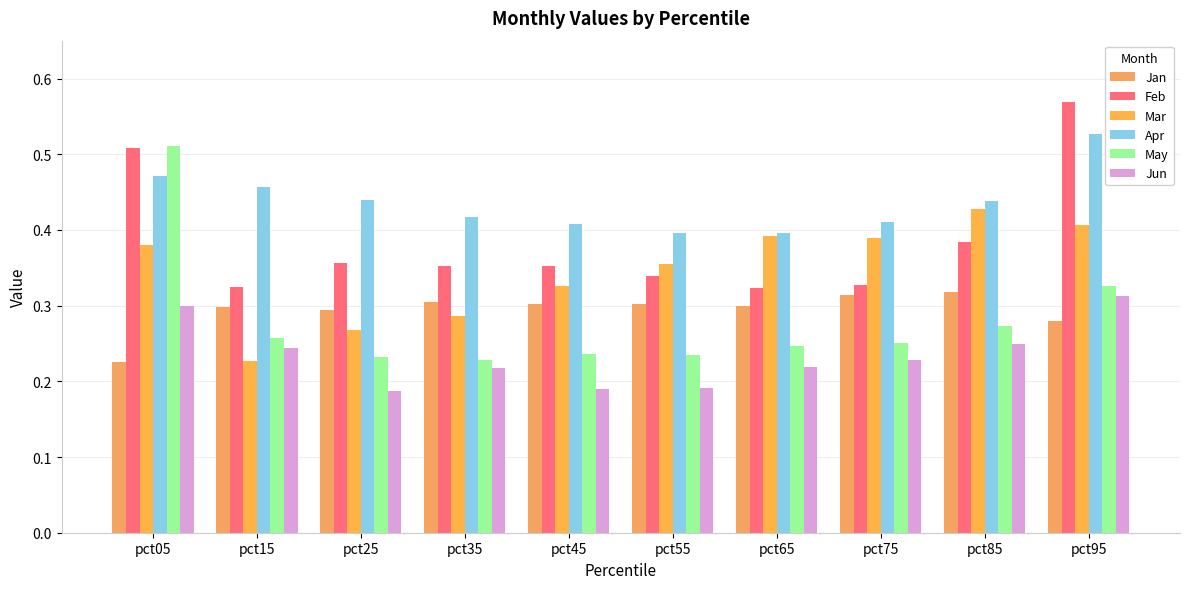

How many distinct data groups are displayed?

6